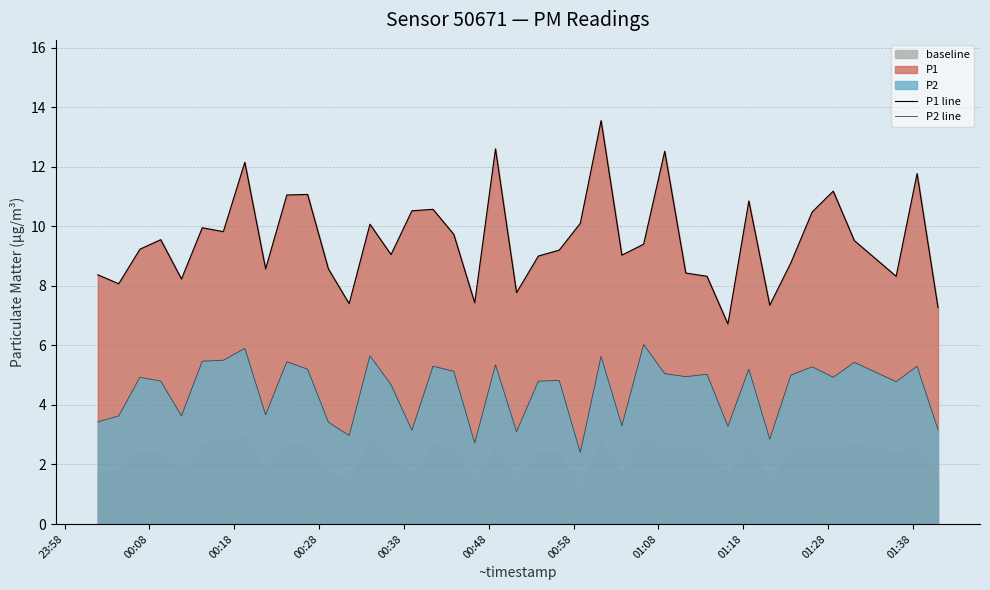

What is the maximum value for P2 line?

6.0